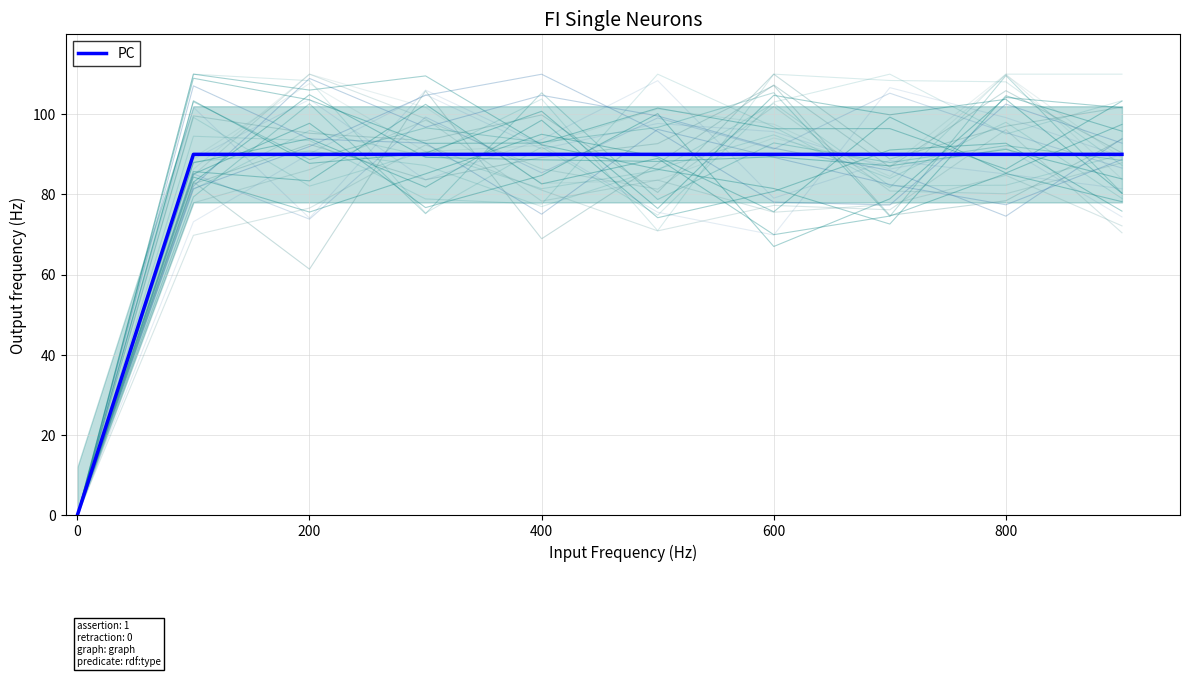

Is this an area chart (filled region under the line)?

No